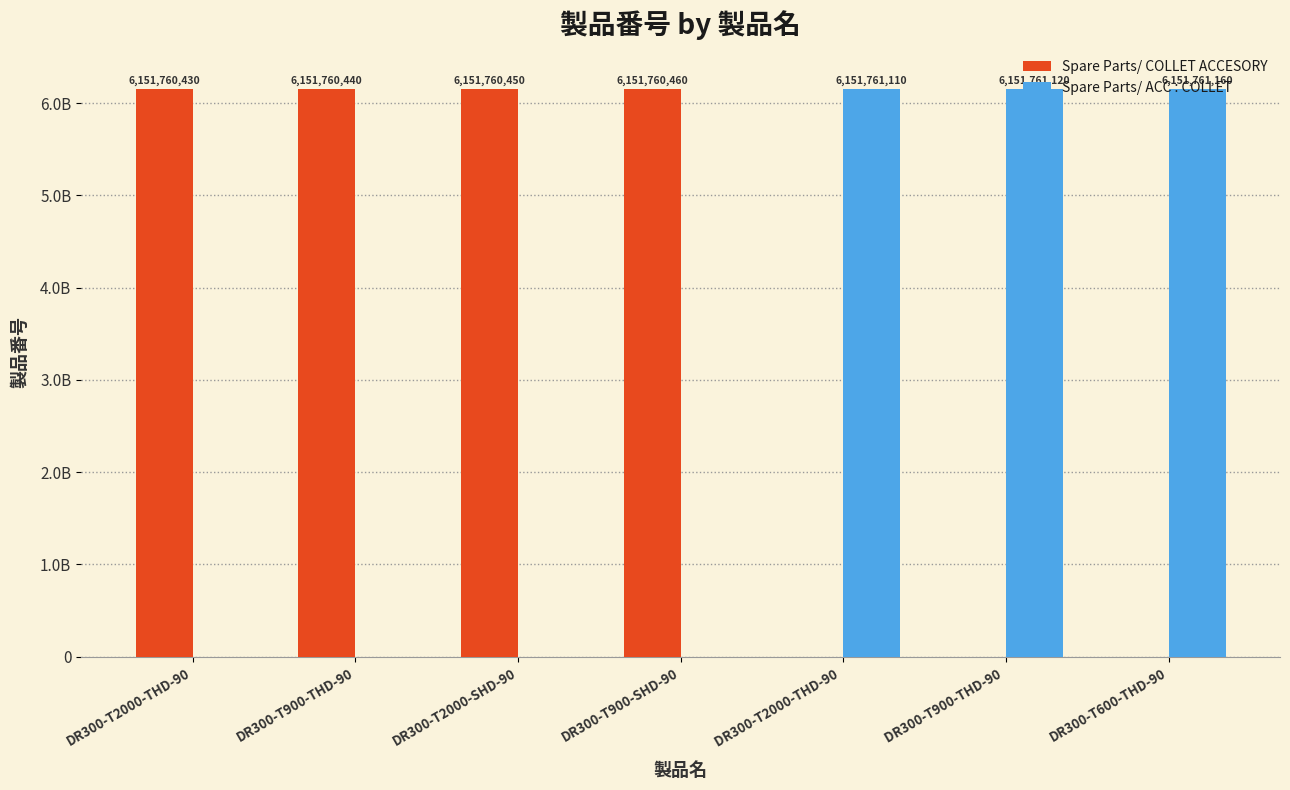

At DR300-T2000-SHD-90, list the series in order from largest to smallest.

Spare Parts/ COLLET ACCESORY, Spare Parts/ ACC : COLLET